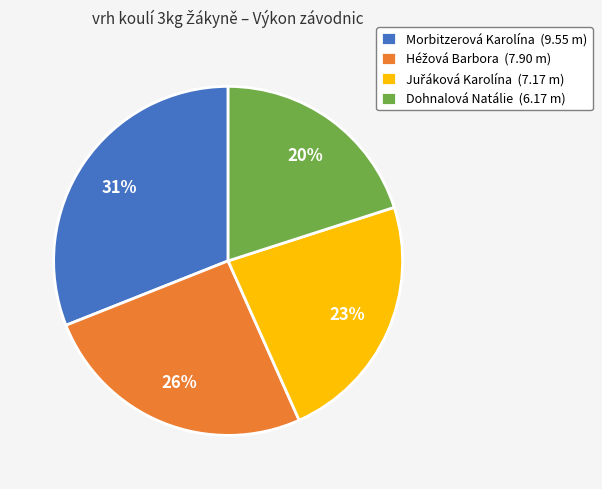

Between Dohnalová Natálie (6.17 m) and Morbitzerová Karolína (9.55 m), which is larger?

Morbitzerová Karolína (9.55 m)